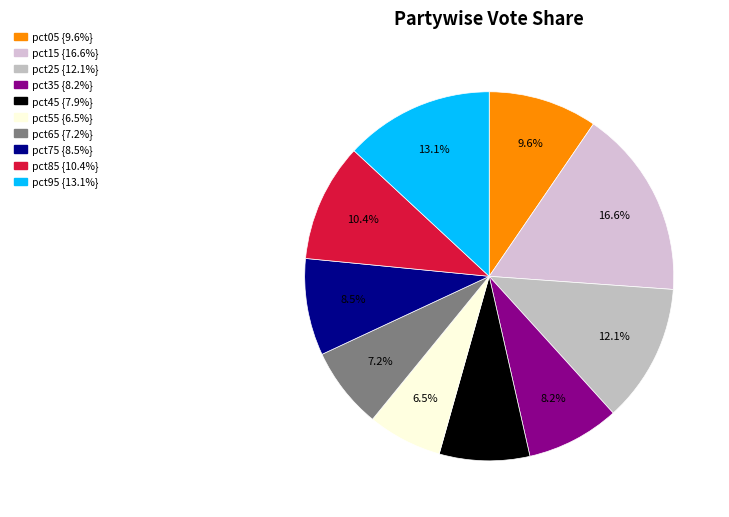

Does pct85 represent more than half of the total?

No